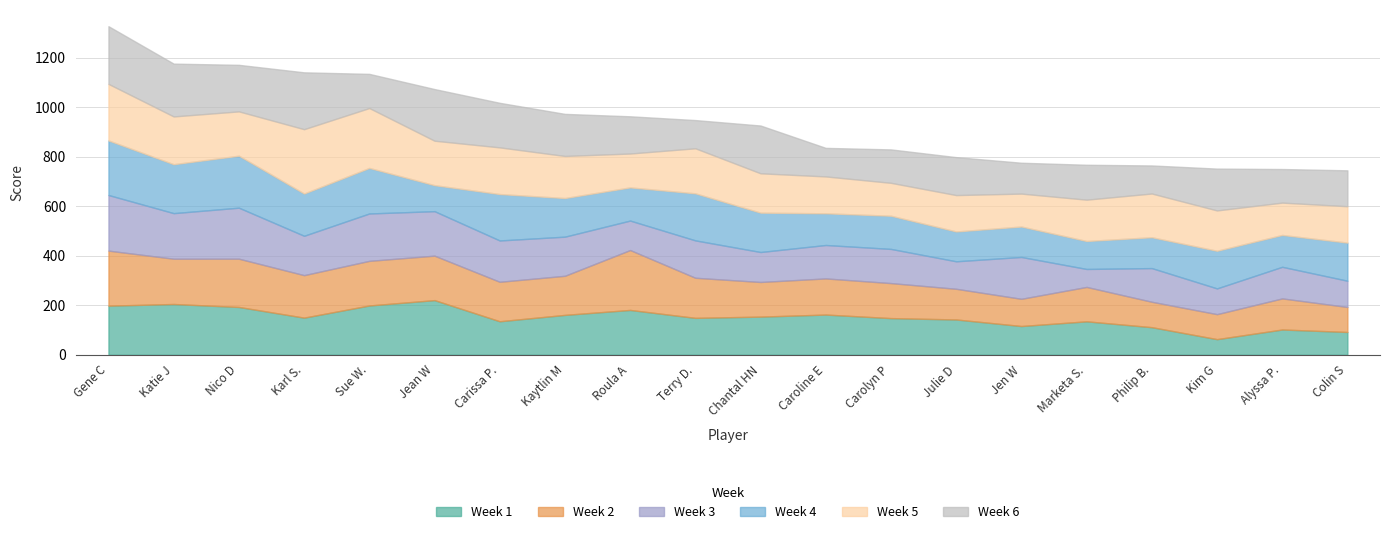

In Week 6, how many points are higher than both neighbors (excluding endpoints)?

6